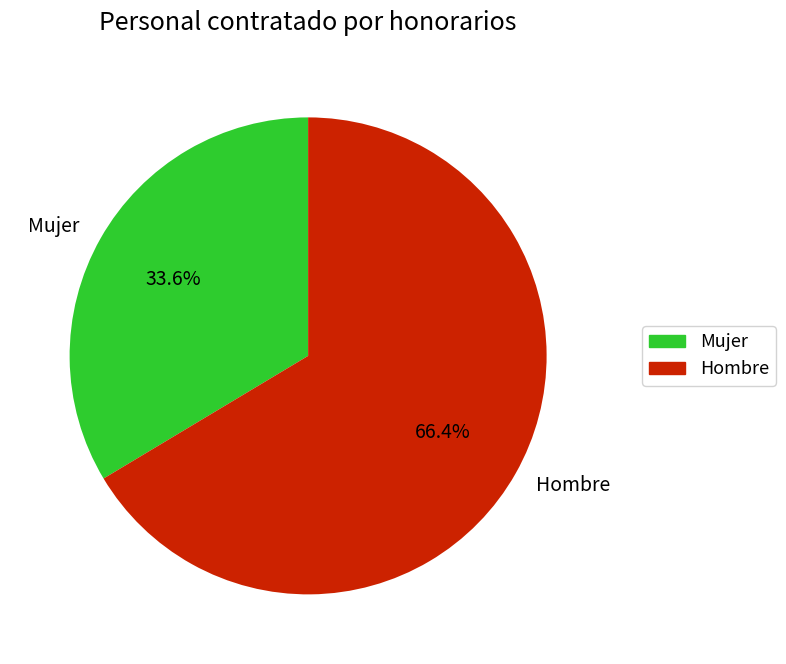

Which category accounts for the majority?

Hombre